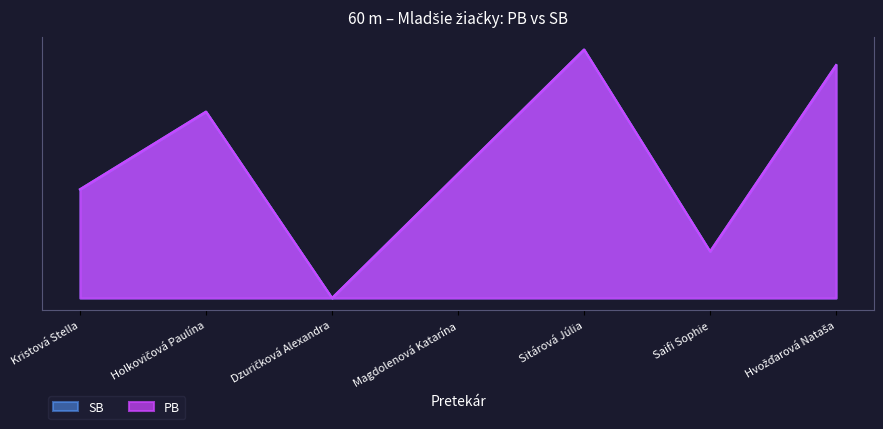

Where is the first local minimum for SB?

Dzuričková Alexandra